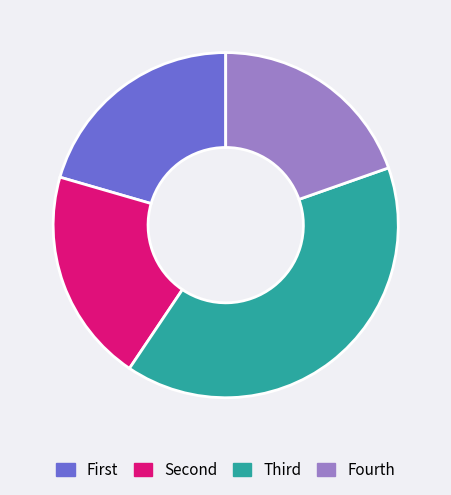

Does any single category account for the majority?

No